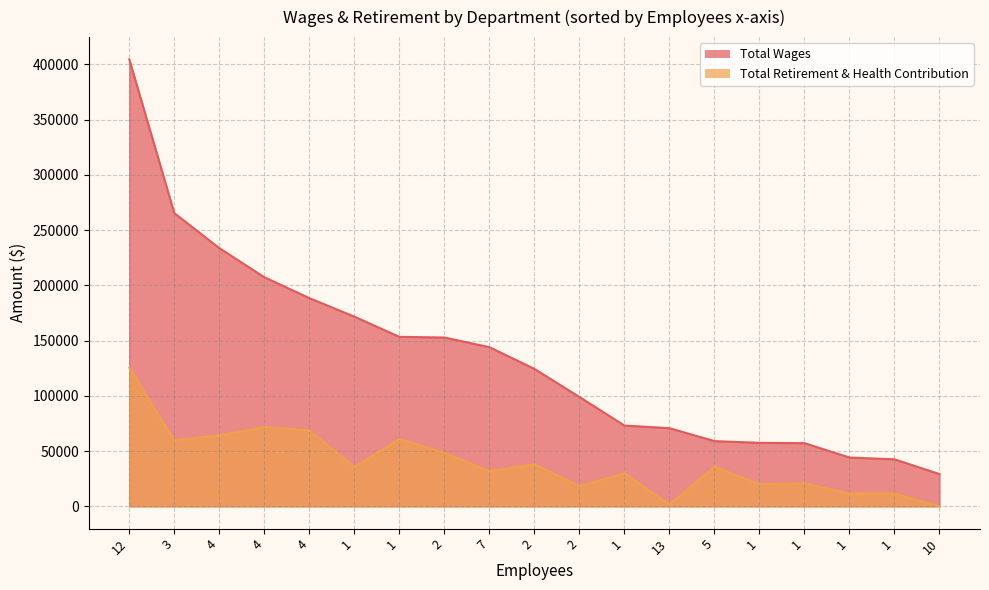

True or false: Total Retirement & Health Contribution and Total Wages cross at least once.

False